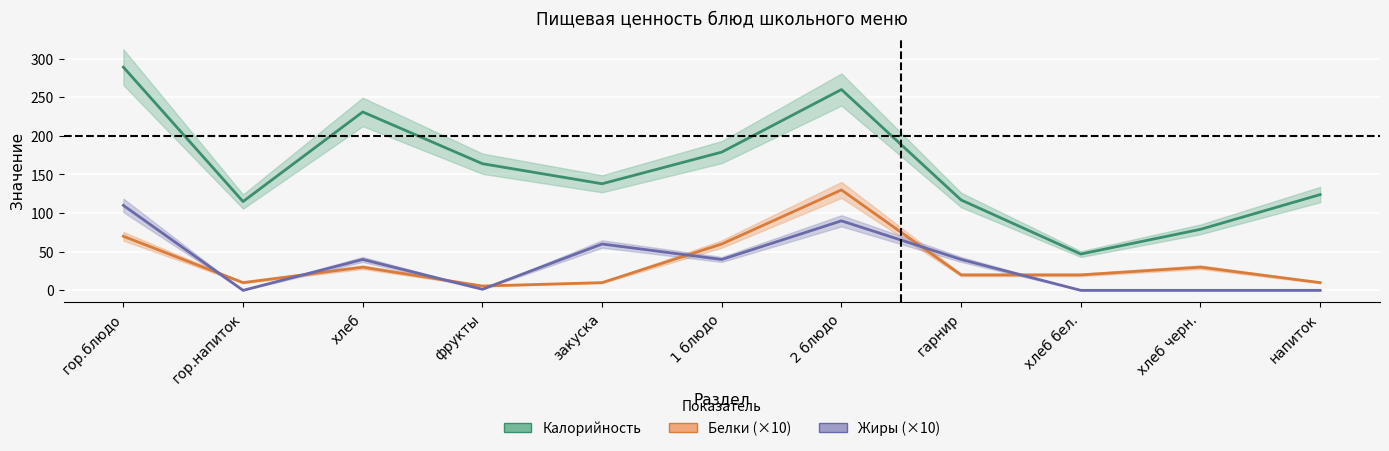

How many lines are shown in the chart?

3